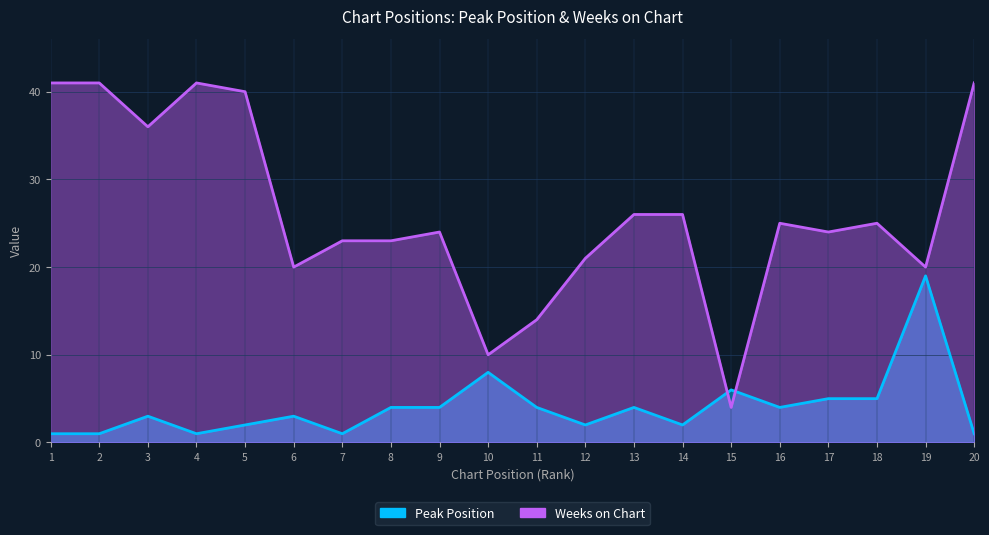

How many interior local peaks does the Peak Position series have?

6